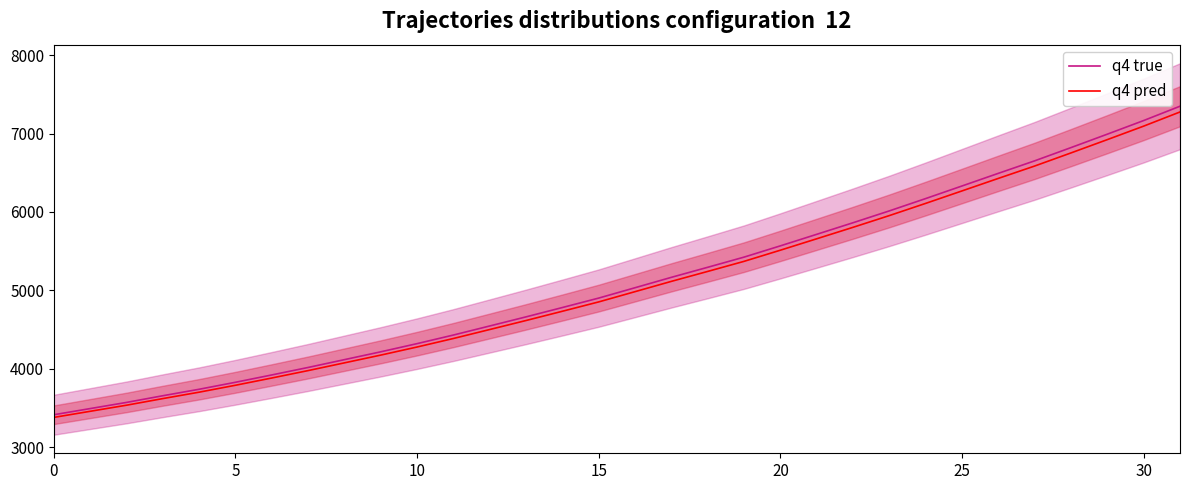

Rank the series by their average value, from lowest to highest.

q4 pred, q4 true